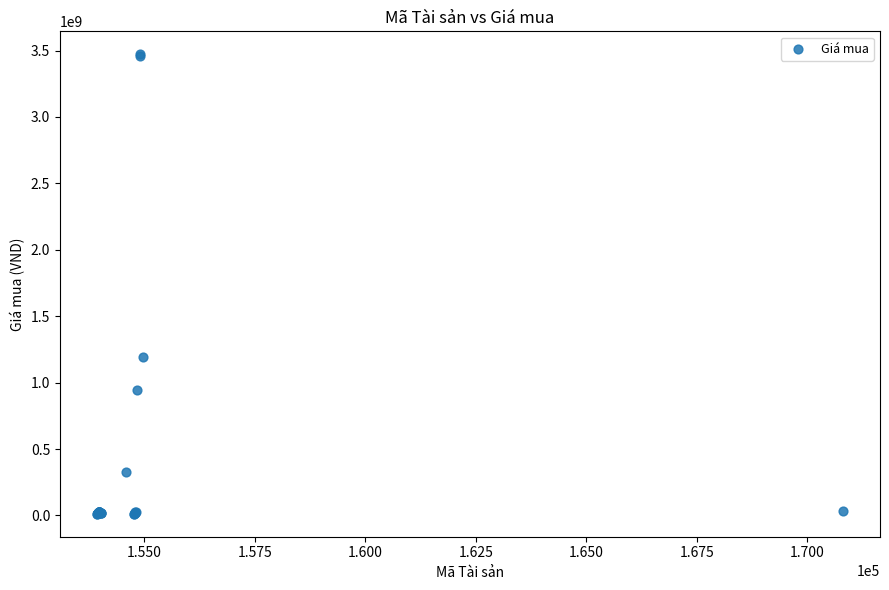

What Y value in the scatter plot is closest to 1742500000?

1192000000